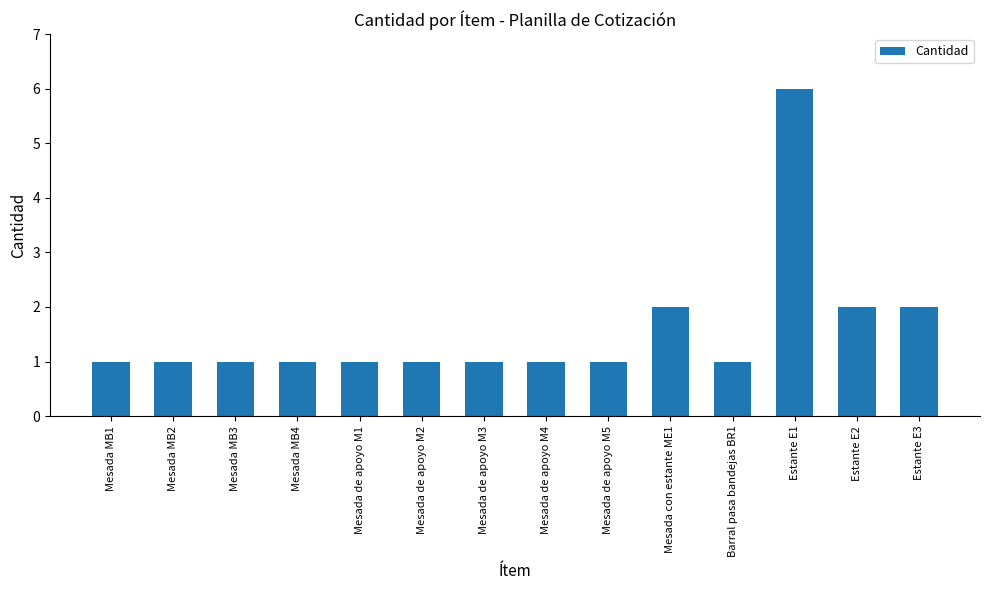

The chart shows a value of 1 at Mesada de apoyo M4. True or false?

True